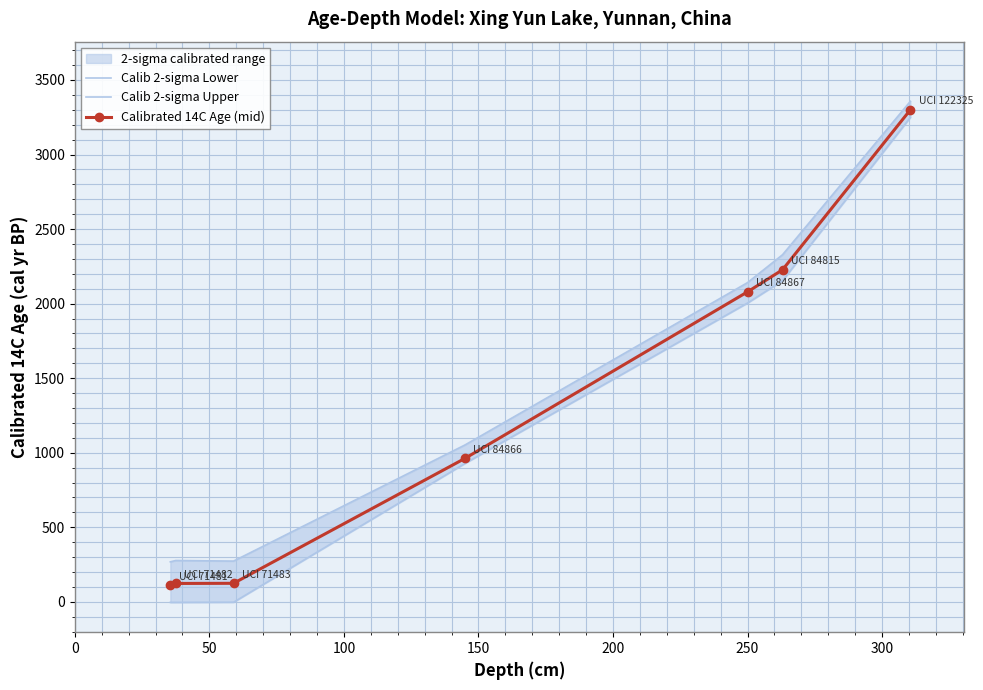

What is the minimum value for Calibrated 14C Age (mid)?

112